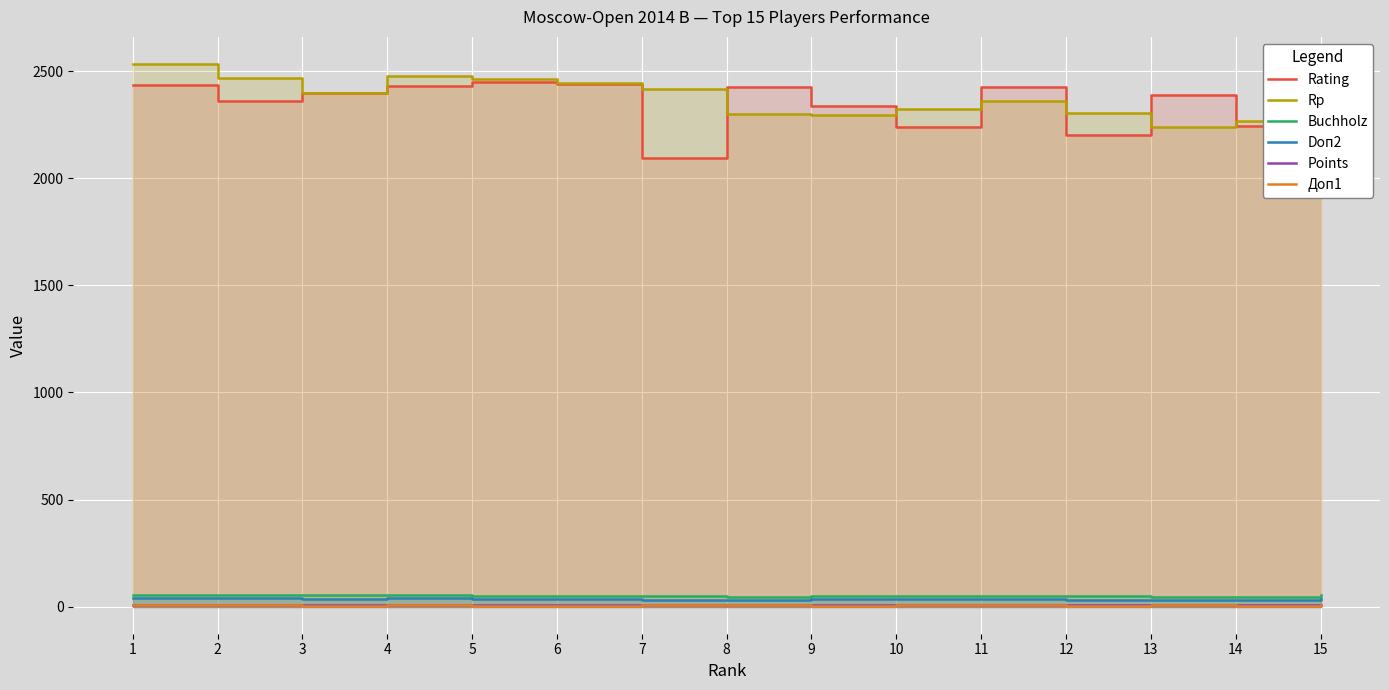

Which series has the largest range (max minus min)?

Rating